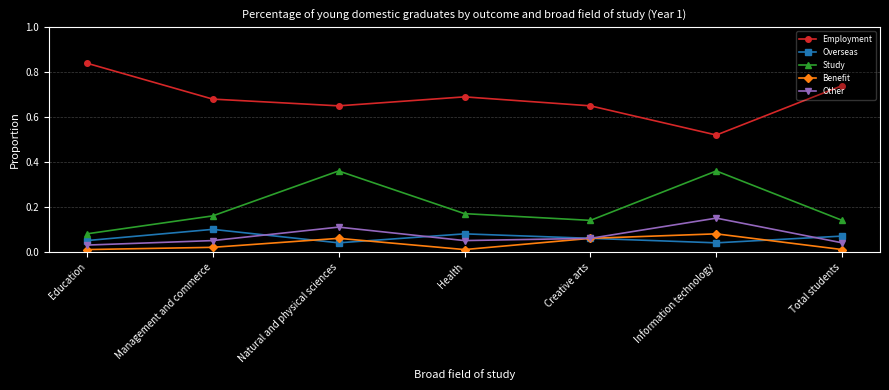

Which series has the largest total across all categories?

Employment